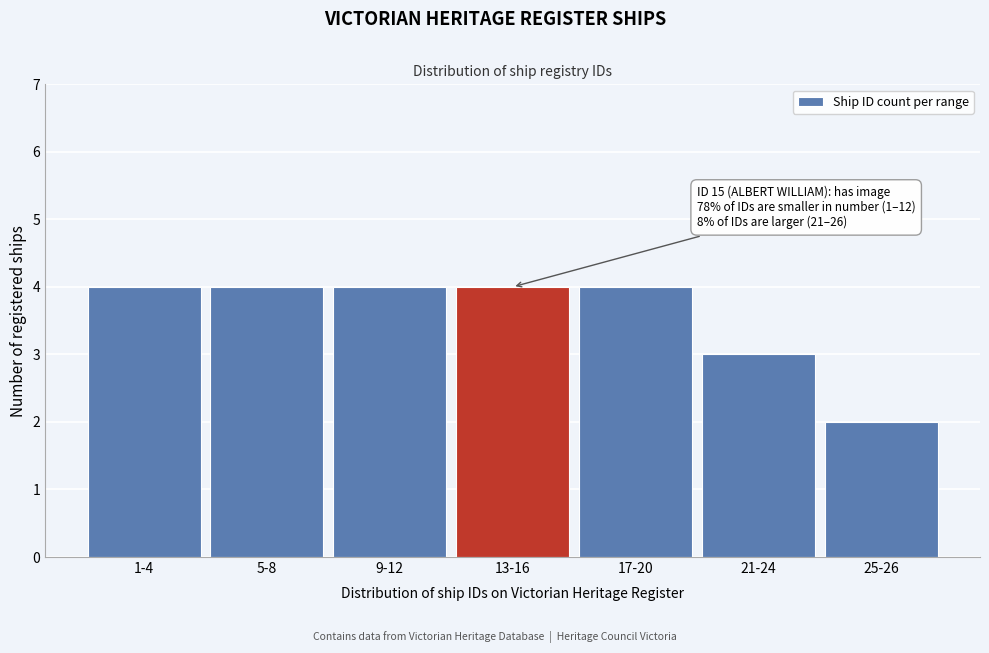

Reading left to right, what are all the values shown in this chart?

4	4	4	4	4	3	2